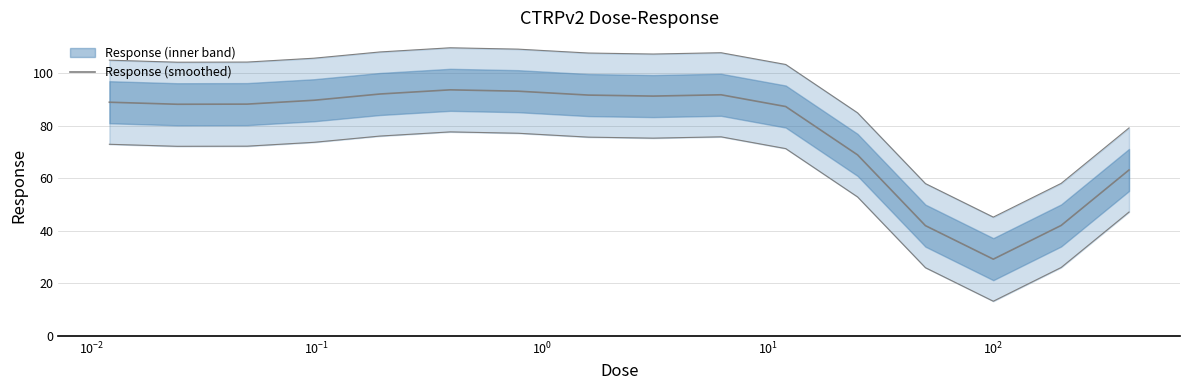

The value at 9 is 26.5. True or false?

False